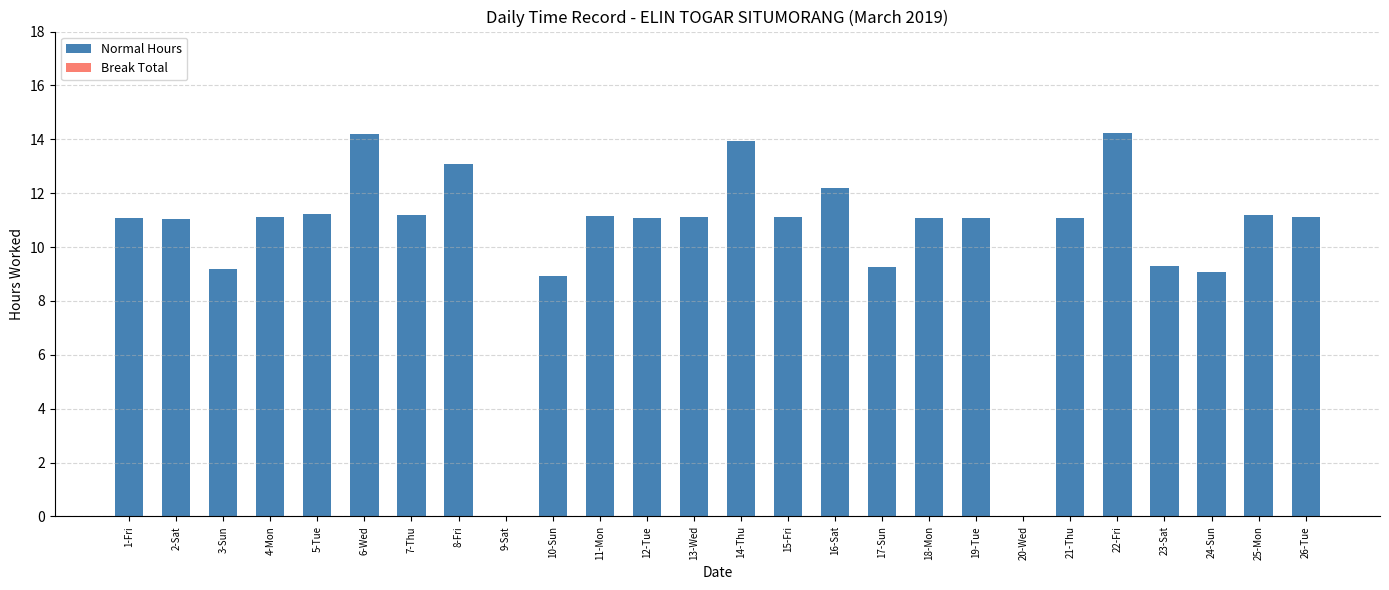

What is the sum of all values?

269.0